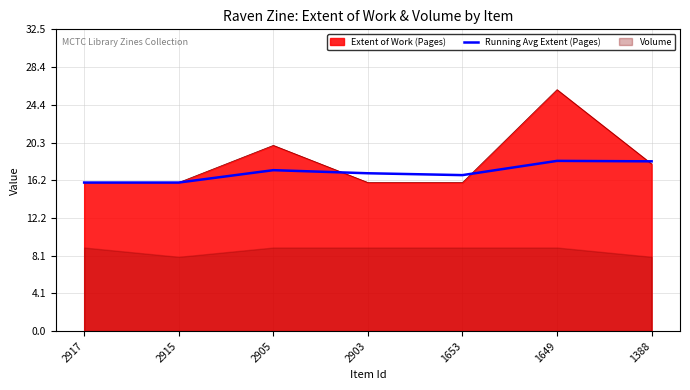

Is it true that Running Avg Extent (Pages) equals 10.8 at 2915?

False